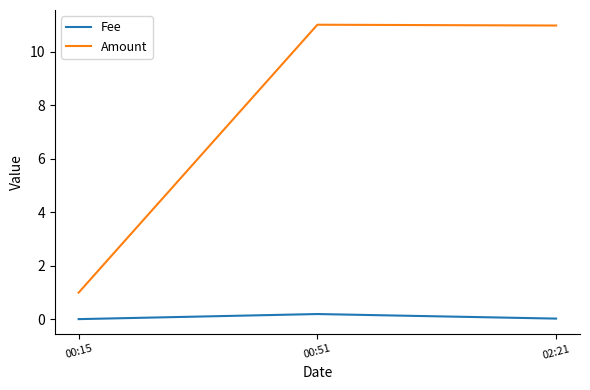

Is it true that Amount equals 2.8 at 02:21?

False